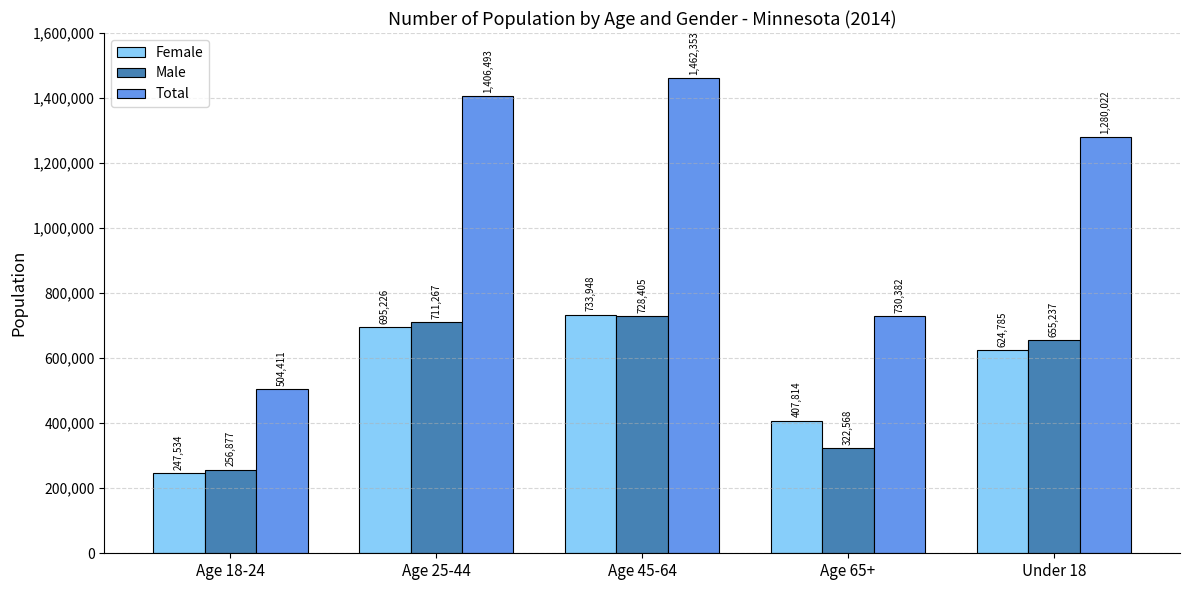

What is the value of the Total bar at the 5th from the left?

1280022